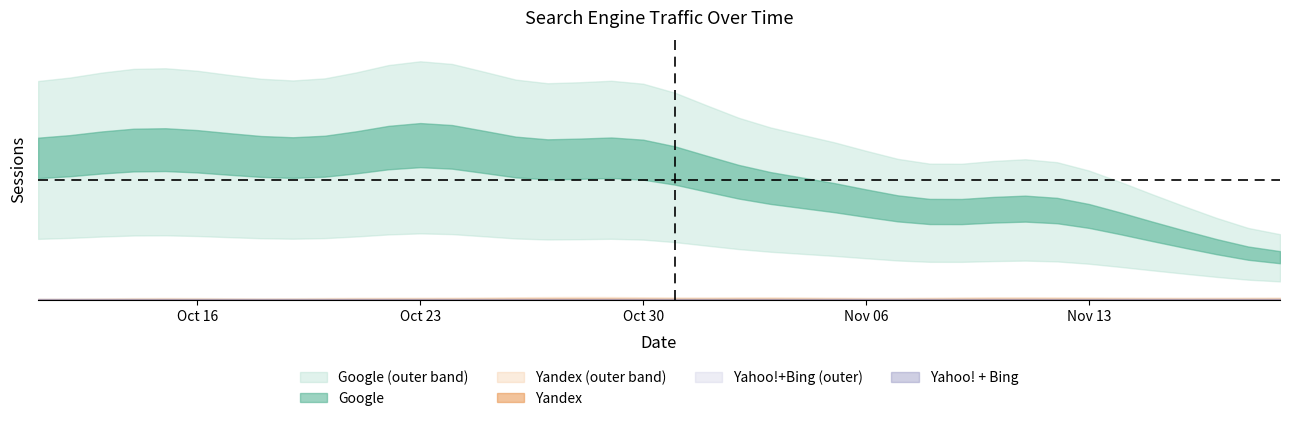

Which category has the lowest value across all series?

2023-11-19